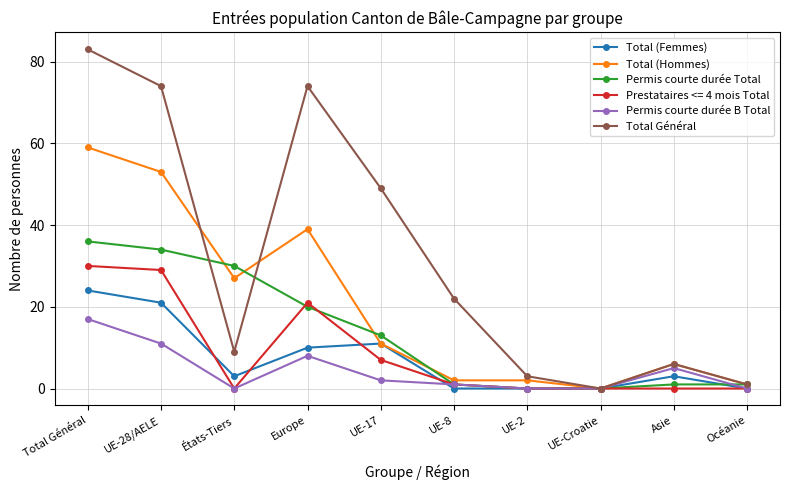

What are all the series names shown in the legend?

Total (Femmes), Total (Hommes), Permis courte durée Total, Prestataires <= 4 mois Total, Permis courte durée B Total, Total Général